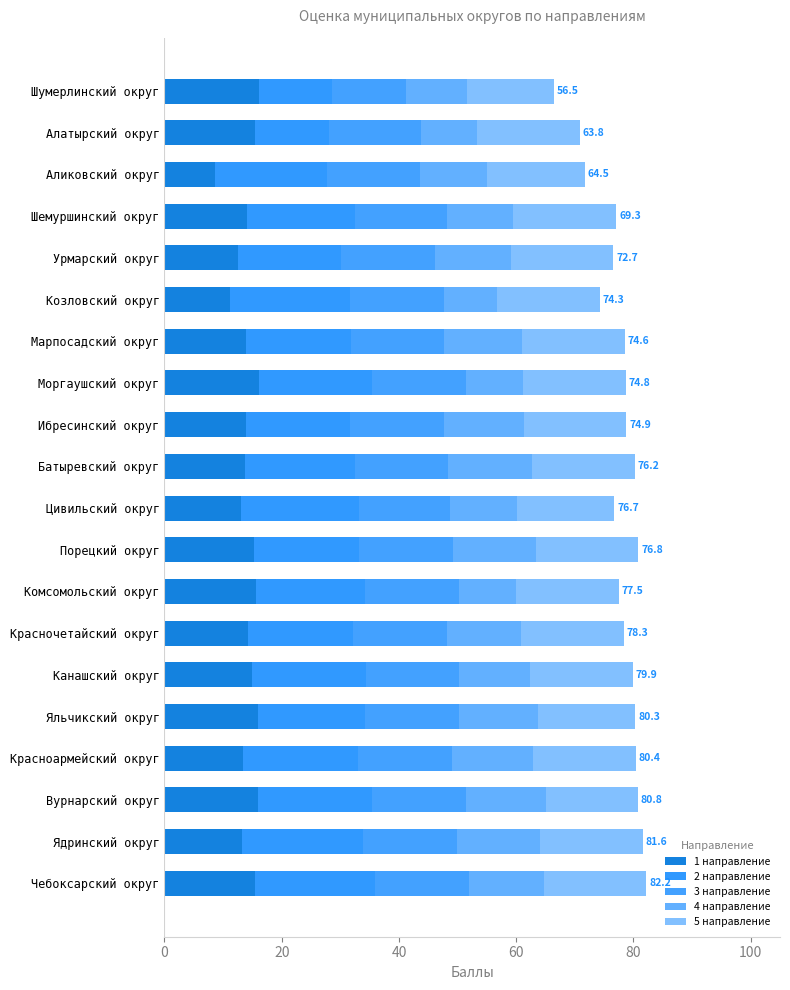

What are all the series names shown in the legend?

1 направление, 2 направление, 3 направление, 4 направление, 5 направление